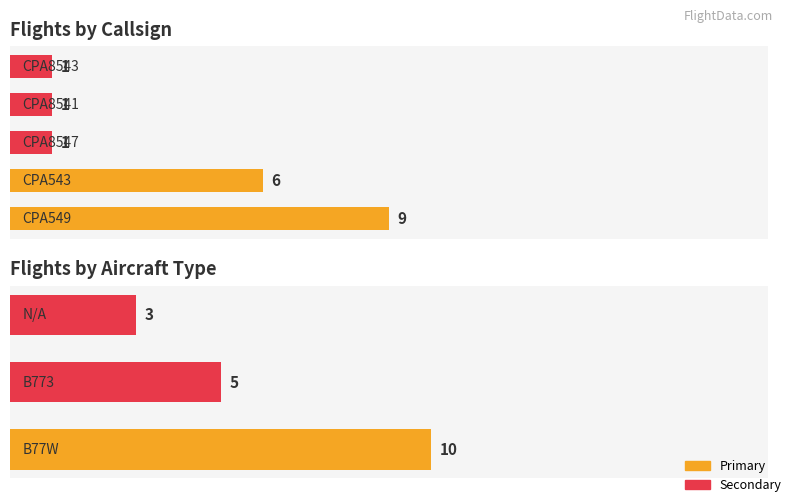

Reading left to right, extract all data points from this chart.

CPA549=9	CPA543=6	CPA8547=1	CPA8541=1	CPA8543=1